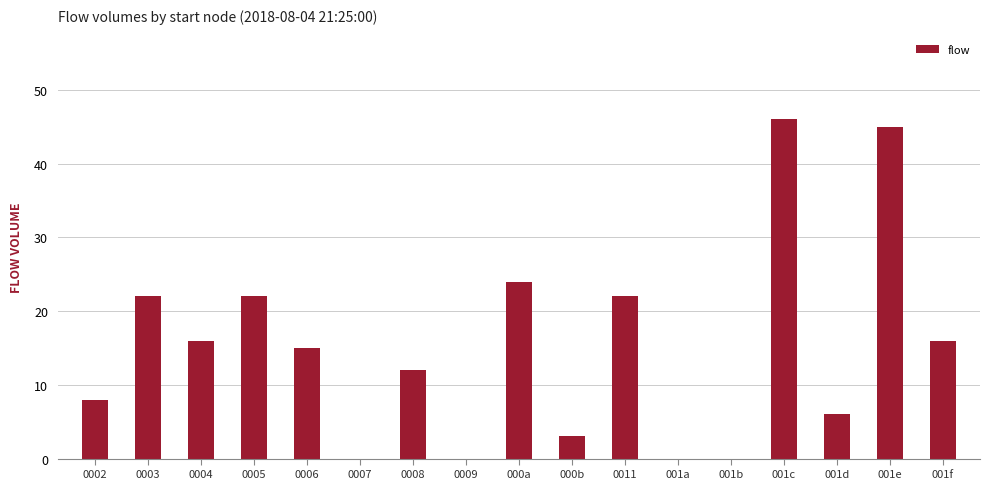

What is the sum of all values?

257